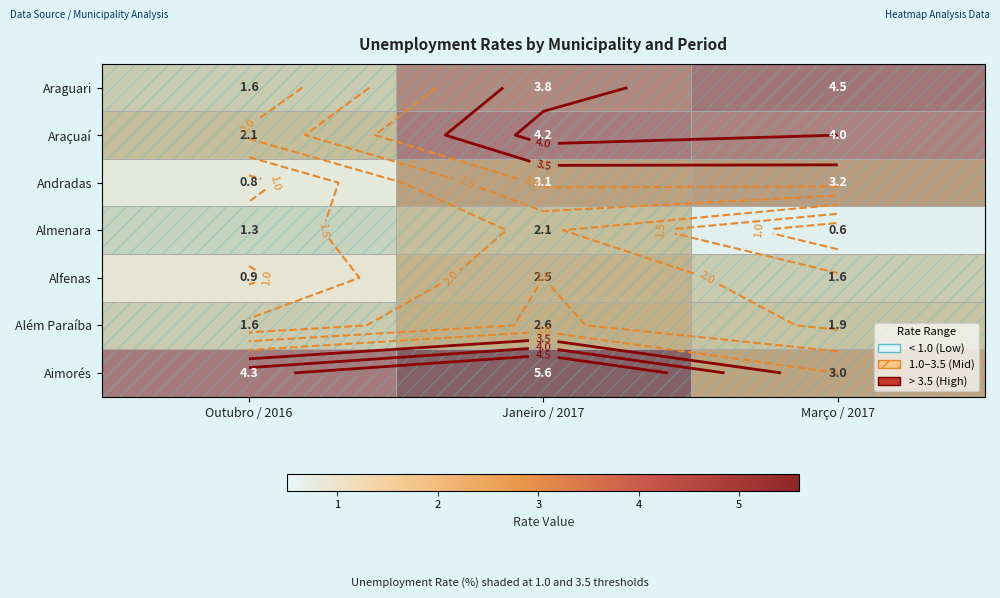

Is the value of Alfenas at Março / 2017 greater than the value of Além Paraíba at Março / 2017?

No